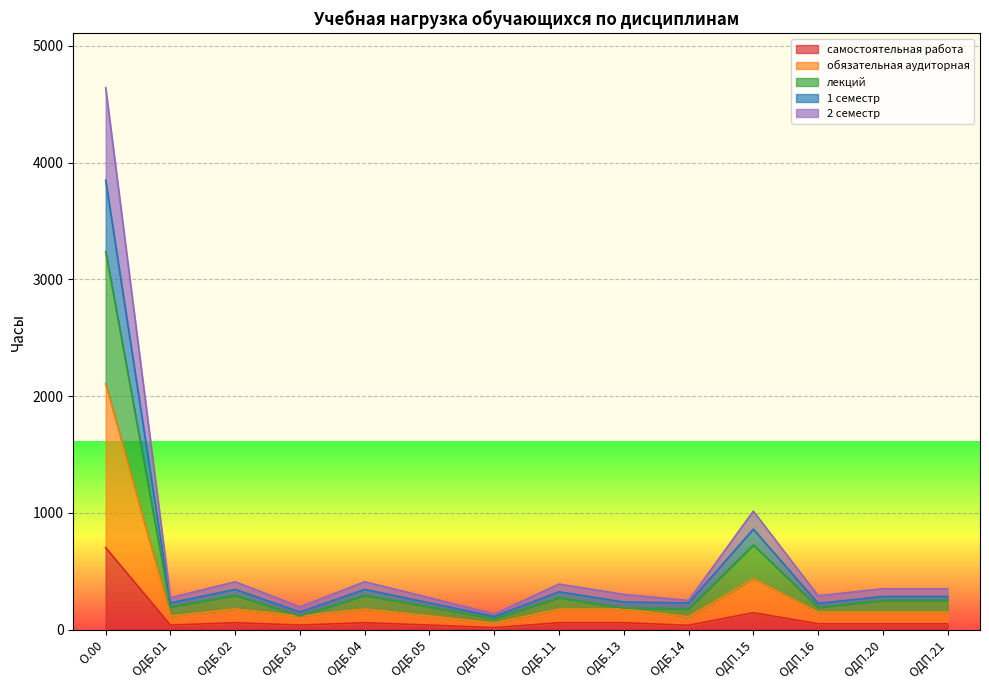

What is the minimum value shown in the chart?

17